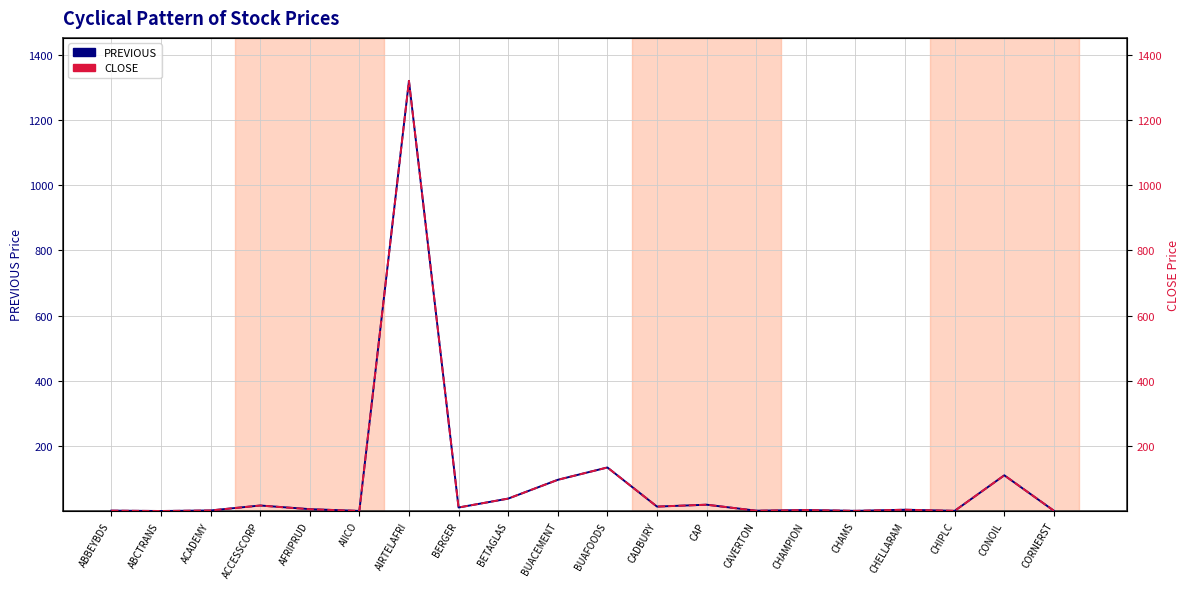

What is the difference between the second highest and second lowest values in the CLOSE series?

133.3